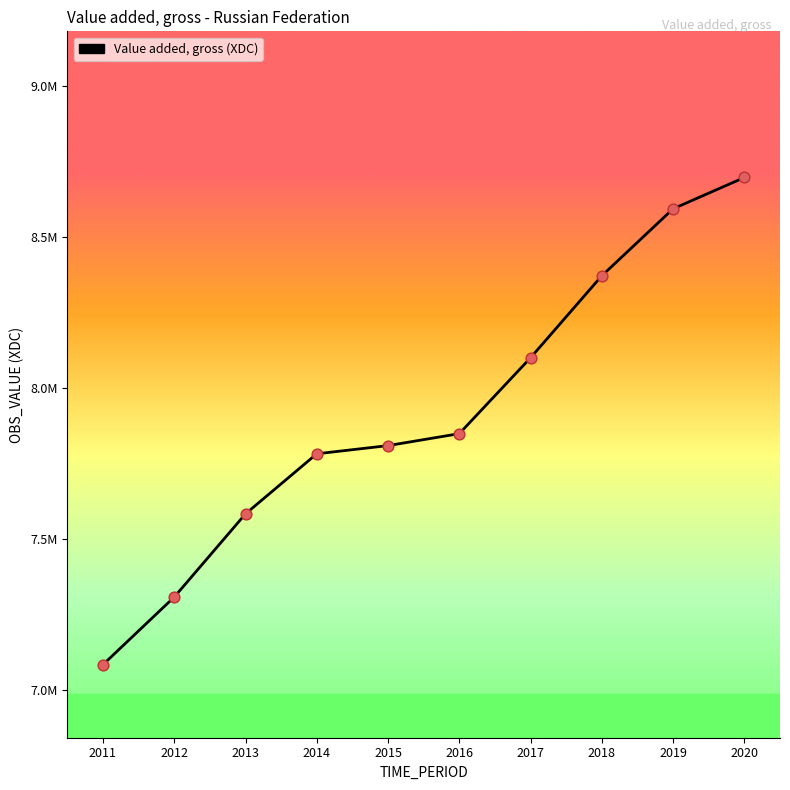

Does the chart have visible grid lines?

No